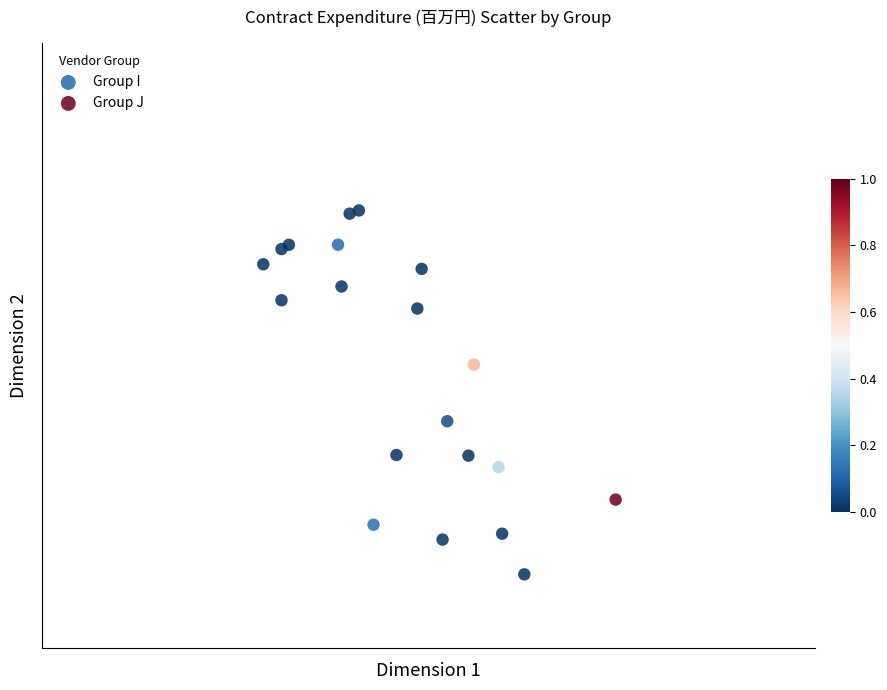

Which series has the largest Y range (max minus min)?

Group J